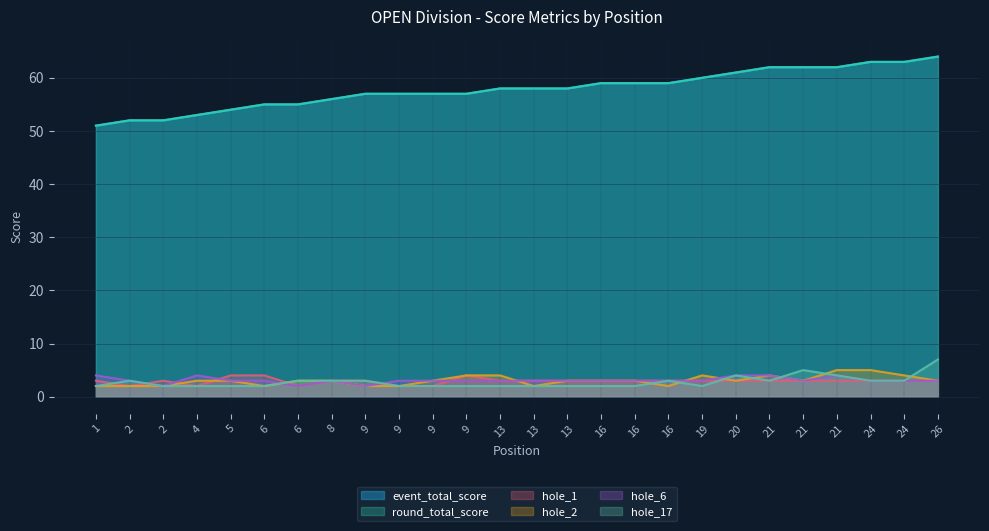

List the series in order of their peak value, highest first.

event_total_score, round_total_score, hole_17, hole_2, hole_1, hole_6